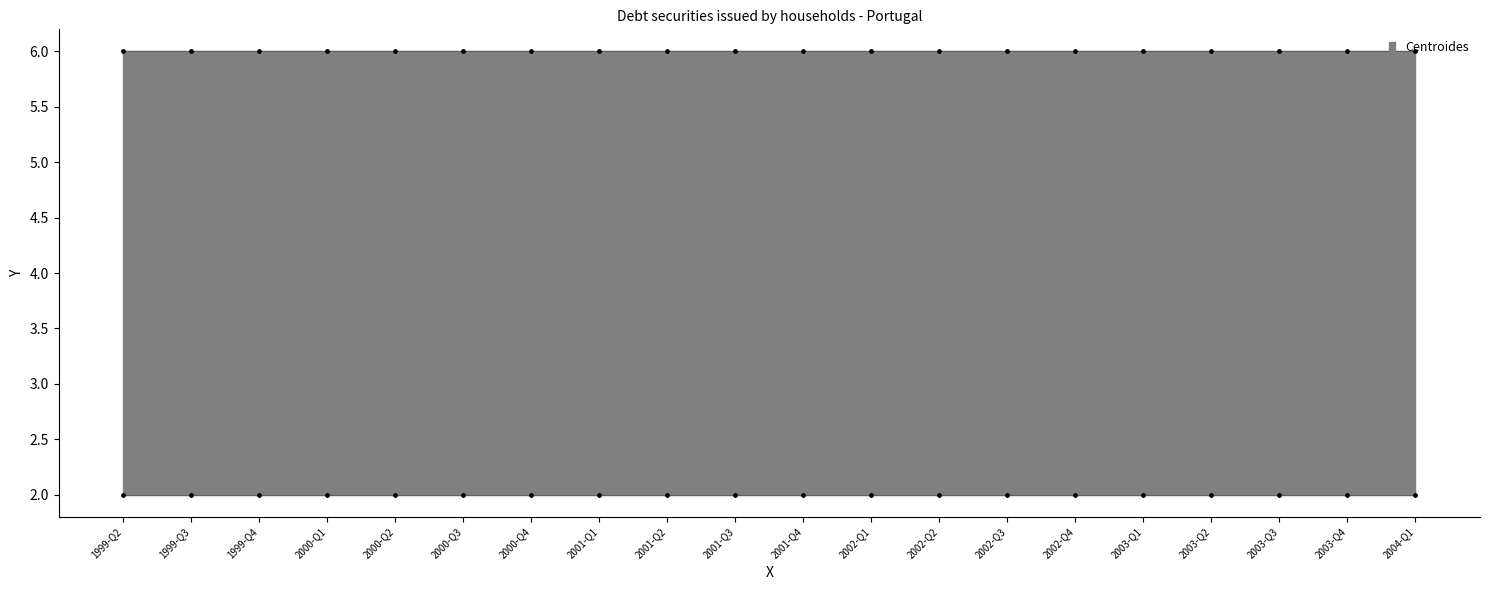

At which category is the sum across all series the highest?

1999-Q2